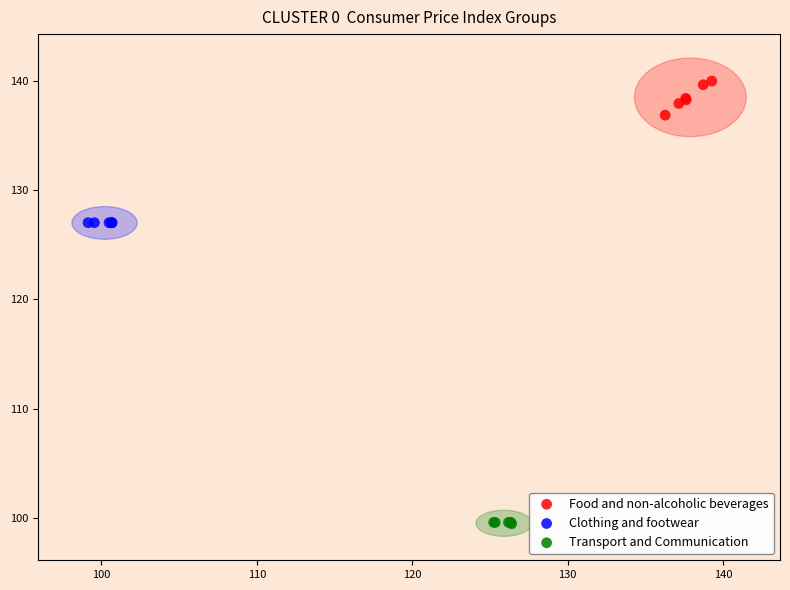

Which series reaches the minimum Y coordinate?

Transport and Communication